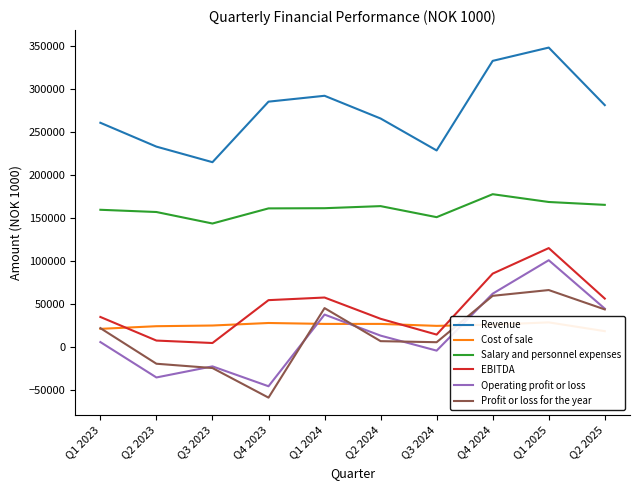

What is the maximum value shown in the chart?

347946